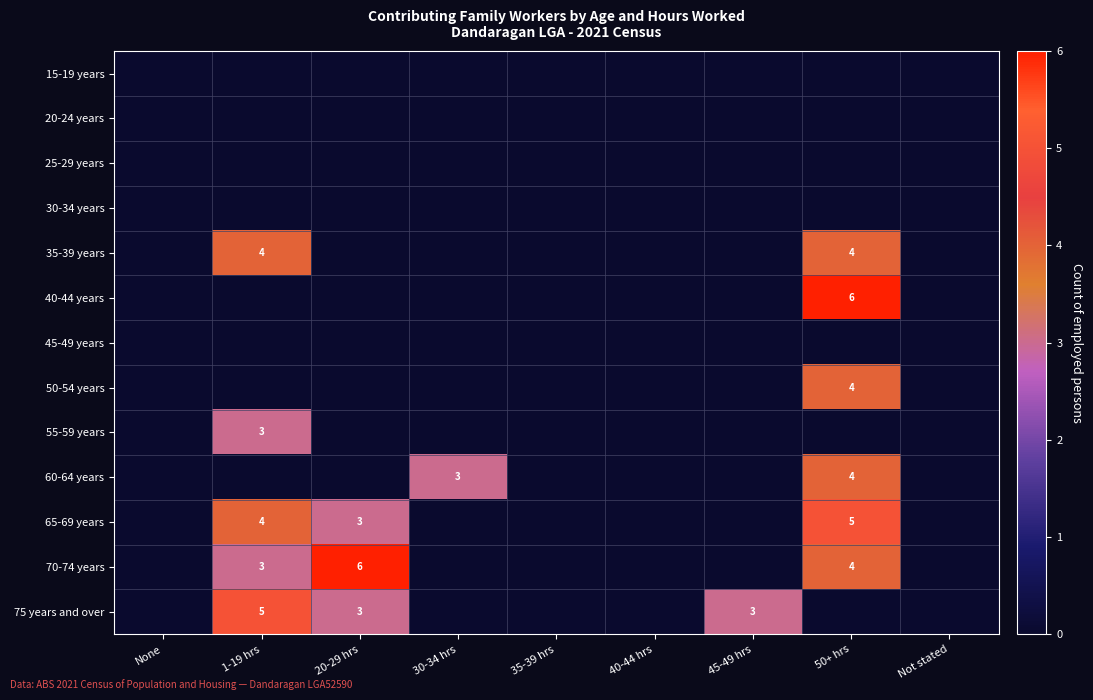

At how many categories does at least one series exceed 0?

5